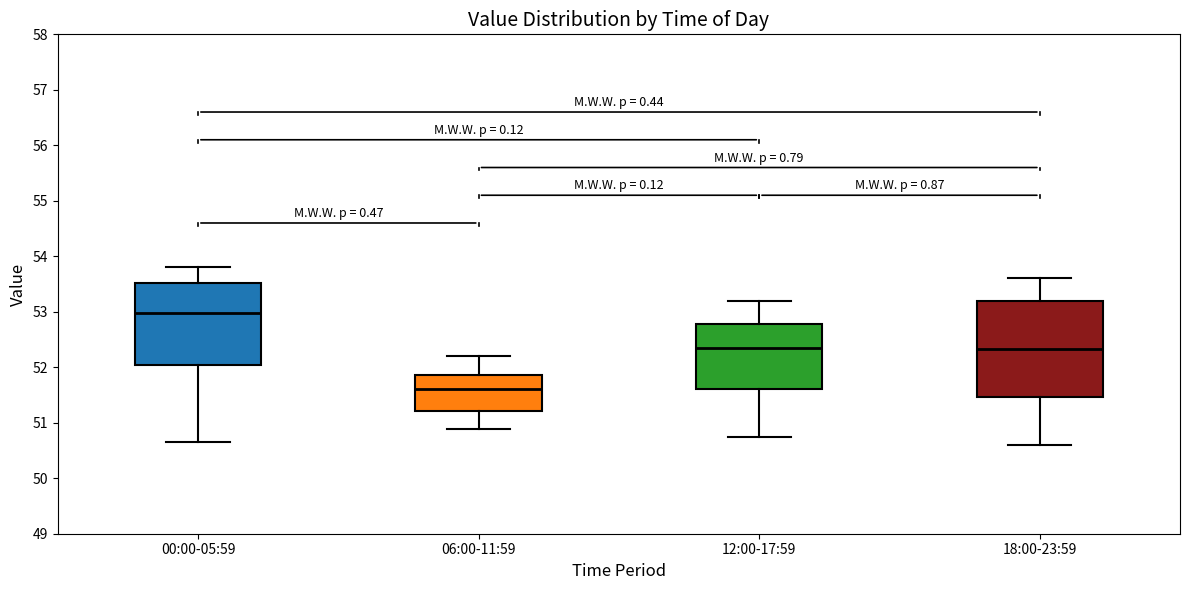

Reading left to right, transcribe this box plot: for each box, give where its median line is, the range the box spans, and where its two whiskers end, as read against the y-axis. The values are not printed on the chart, so give them approximately, as read against the axis.

00:00-05:59: median 53.0, box 52.0 to 53.5, whiskers 50.7 to 53.8
06:00-11:59: median 51.6, box 51.2 to 51.9, whiskers 50.9 to 52.2
12:00-17:59: median 52.4, box 51.6 to 52.8, whiskers 50.8 to 53.2
18:00-23:59: median 52.3, box 51.5 to 53.2, whiskers 50.6 to 53.6